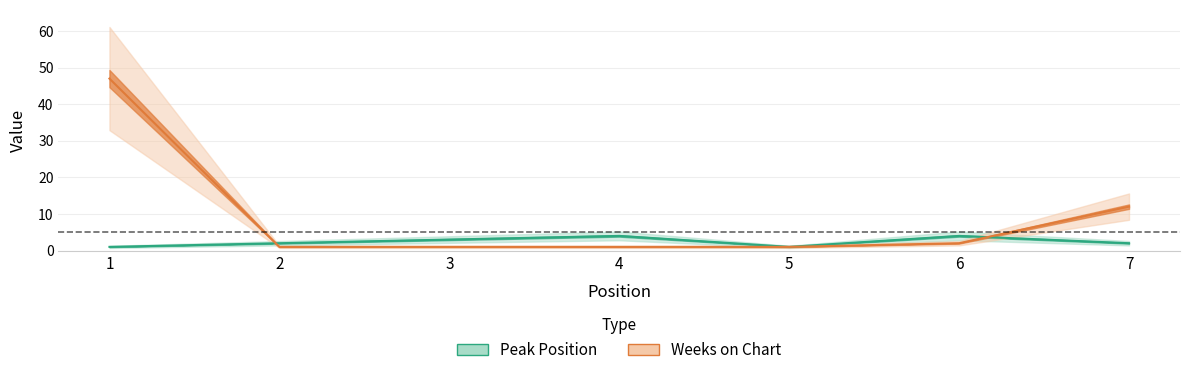

At 2, list the series in order from smallest to largest.

Weeks on Chart, Peak Position